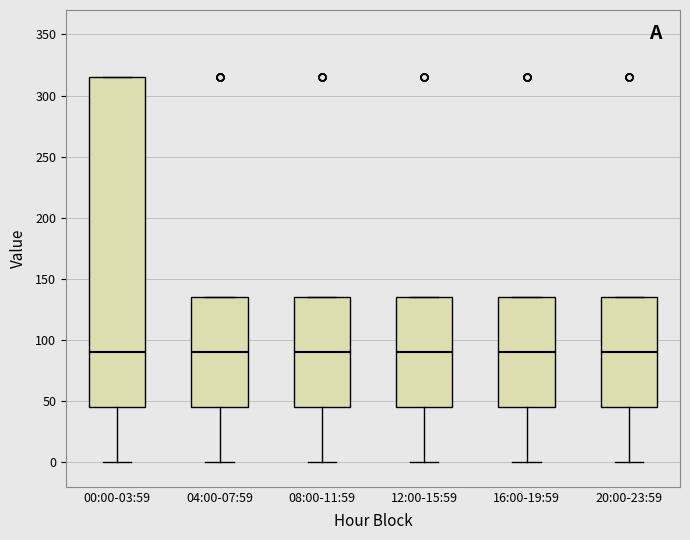

Reading left to right, read every box against the y-axis: the position of its median line, the range the box covers, and the ends of its whiskers. The values are not printed on the chart, so give them approximately, as read against the axis.

00:00-03:59: median 90, box 45 to 315, whiskers 0 to 315
04:00-07:59: median 90, box 45 to 135, whiskers 0 to 135
08:00-11:59: median 90, box 45 to 135, whiskers 0 to 135
12:00-15:59: median 90, box 45 to 135, whiskers 0 to 135
16:00-19:59: median 90, box 45 to 135, whiskers 0 to 135
20:00-23:59: median 90, box 45 to 135, whiskers 0 to 135